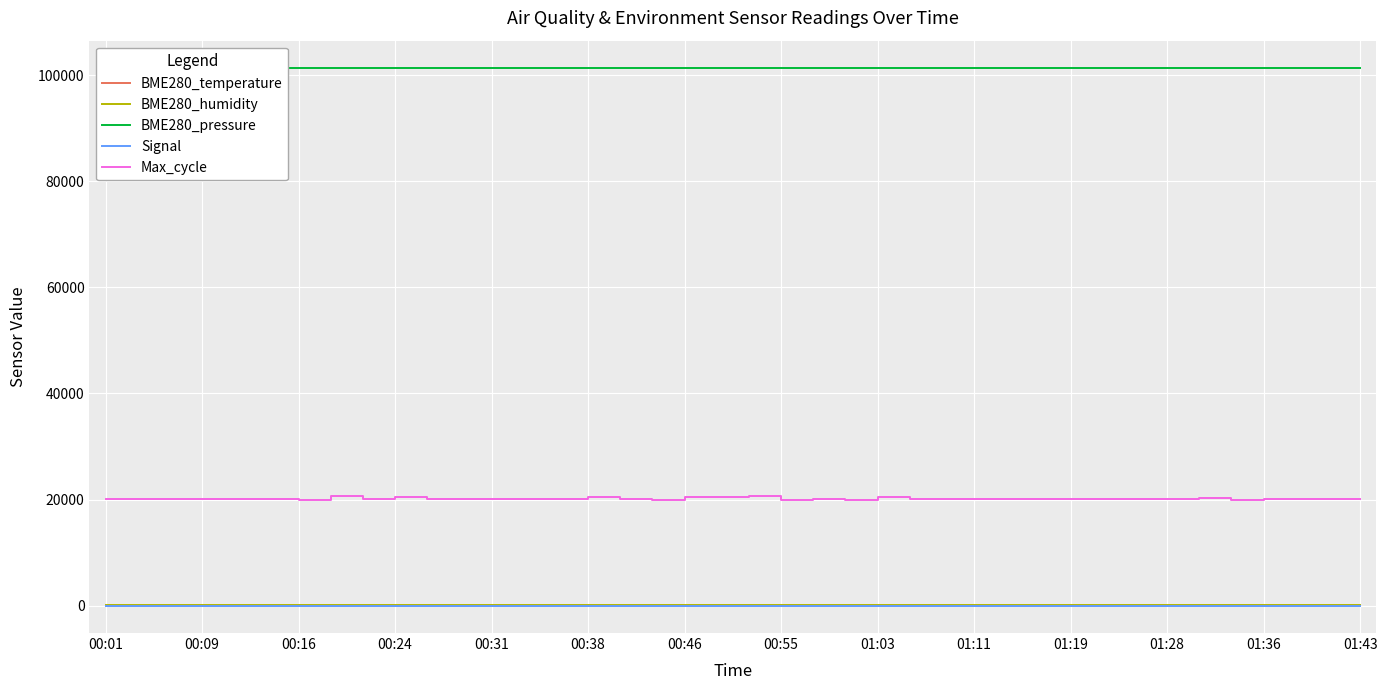

What are all the series names shown in the legend?

BME280_temperature, BME280_humidity, BME280_pressure, Signal, Max_cycle